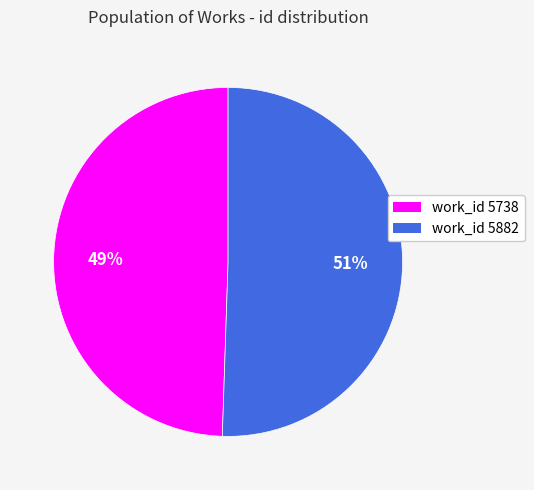

Does any single category account for the majority?

Yes